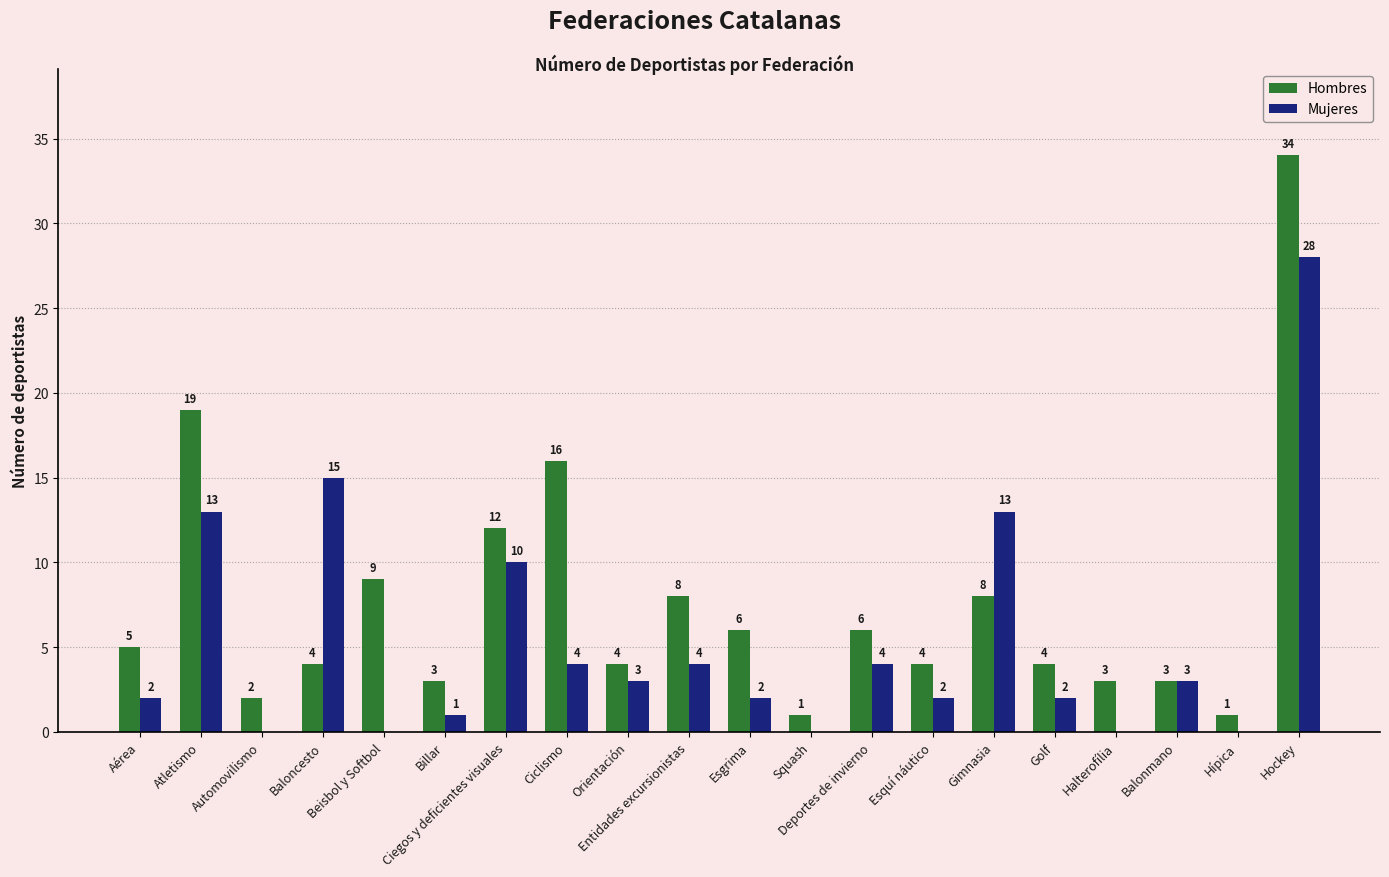

What is the maximum value for Hombres?

34